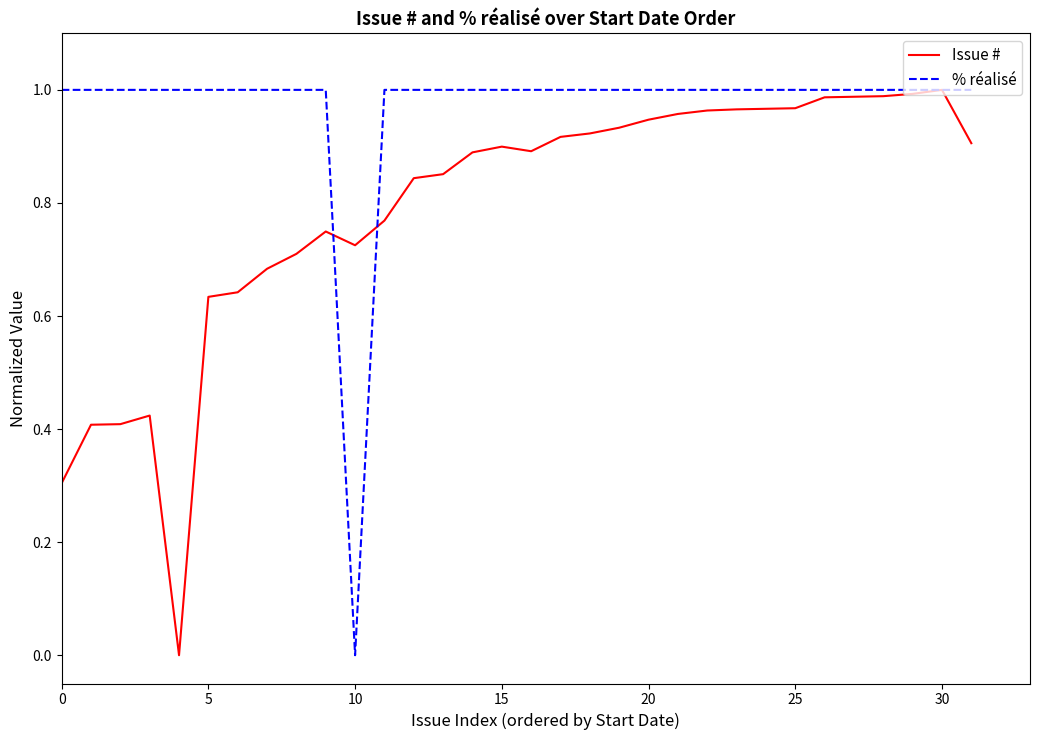

Which series has the largest total across all categories?

% réalisé